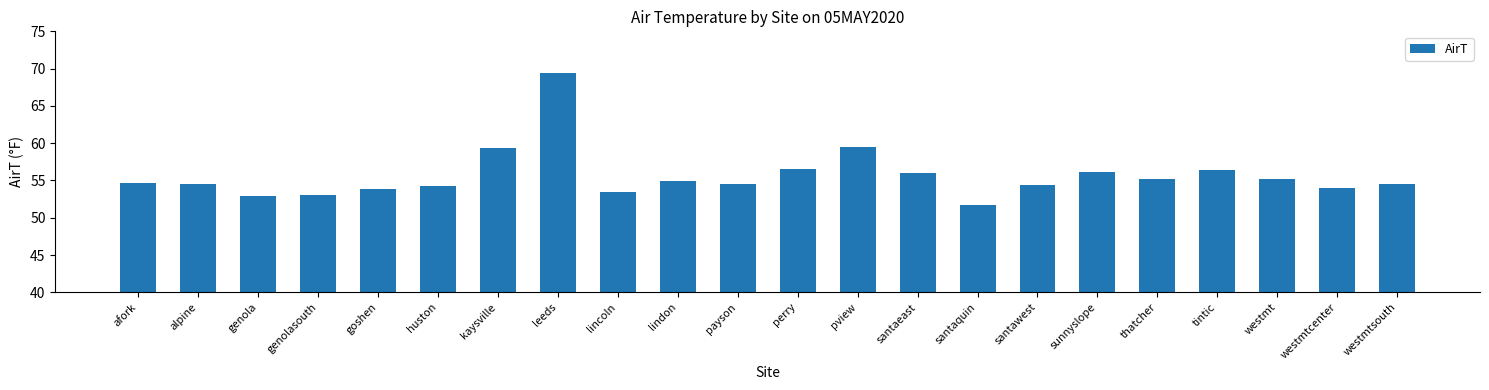

What is the label of the 8th bar from the right?

santaquin